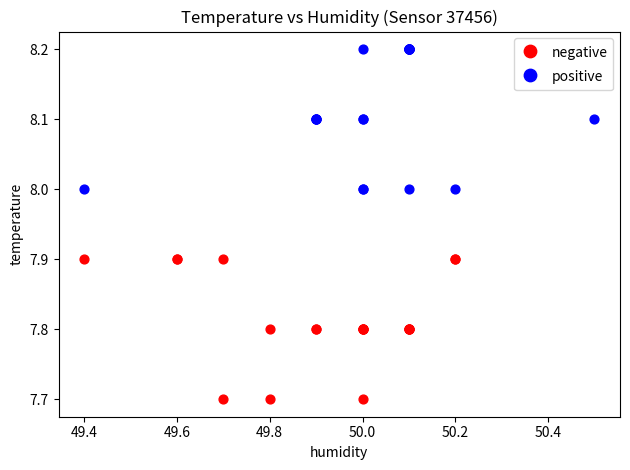

What are all the series names shown in the legend?

negative, positive